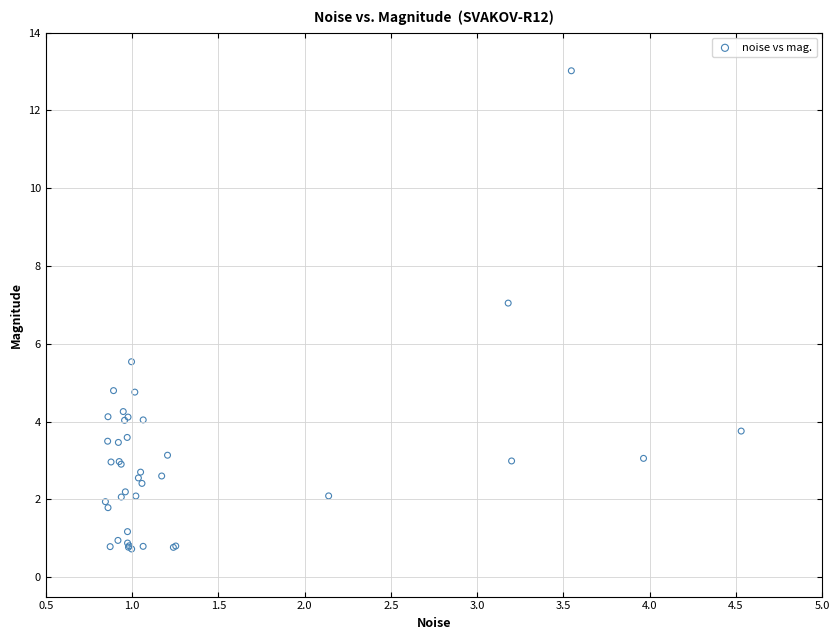

What Y value in the scatter plot is closest to 6?

5.5